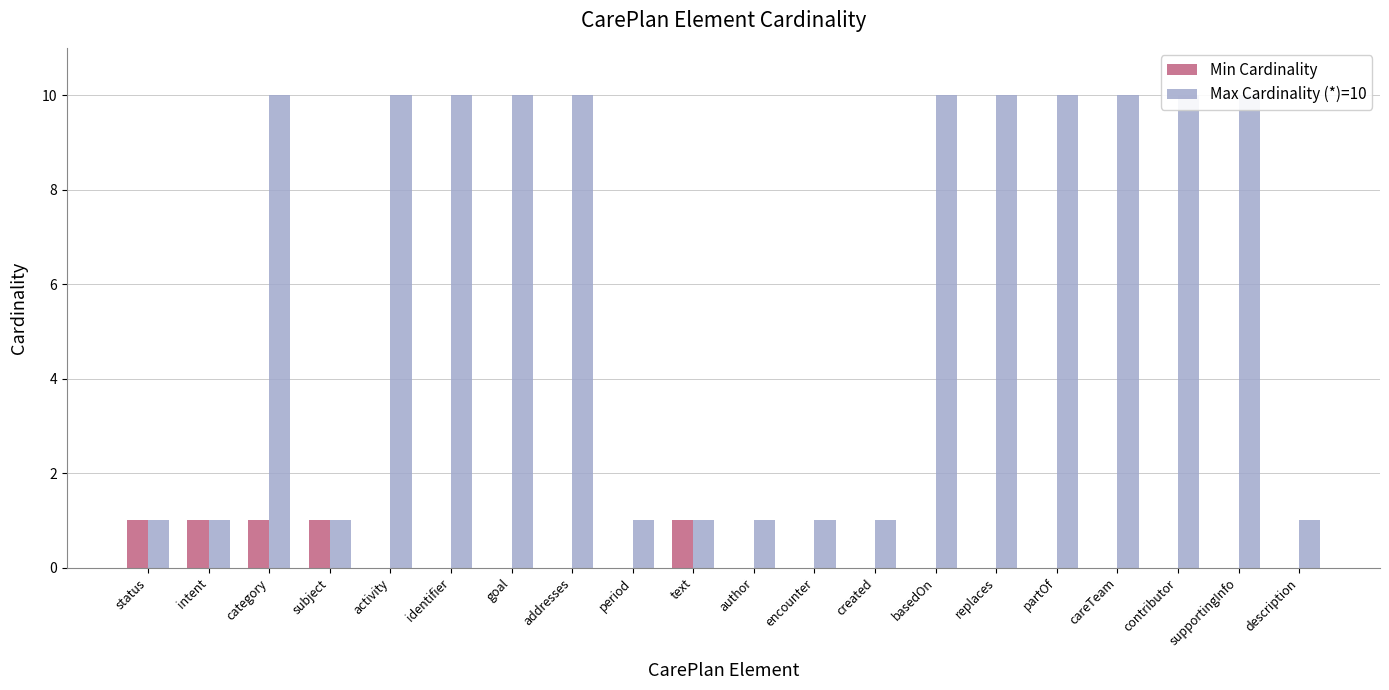

True or false: Max Cardinality (*)=10 has a value of 0 at created.

False